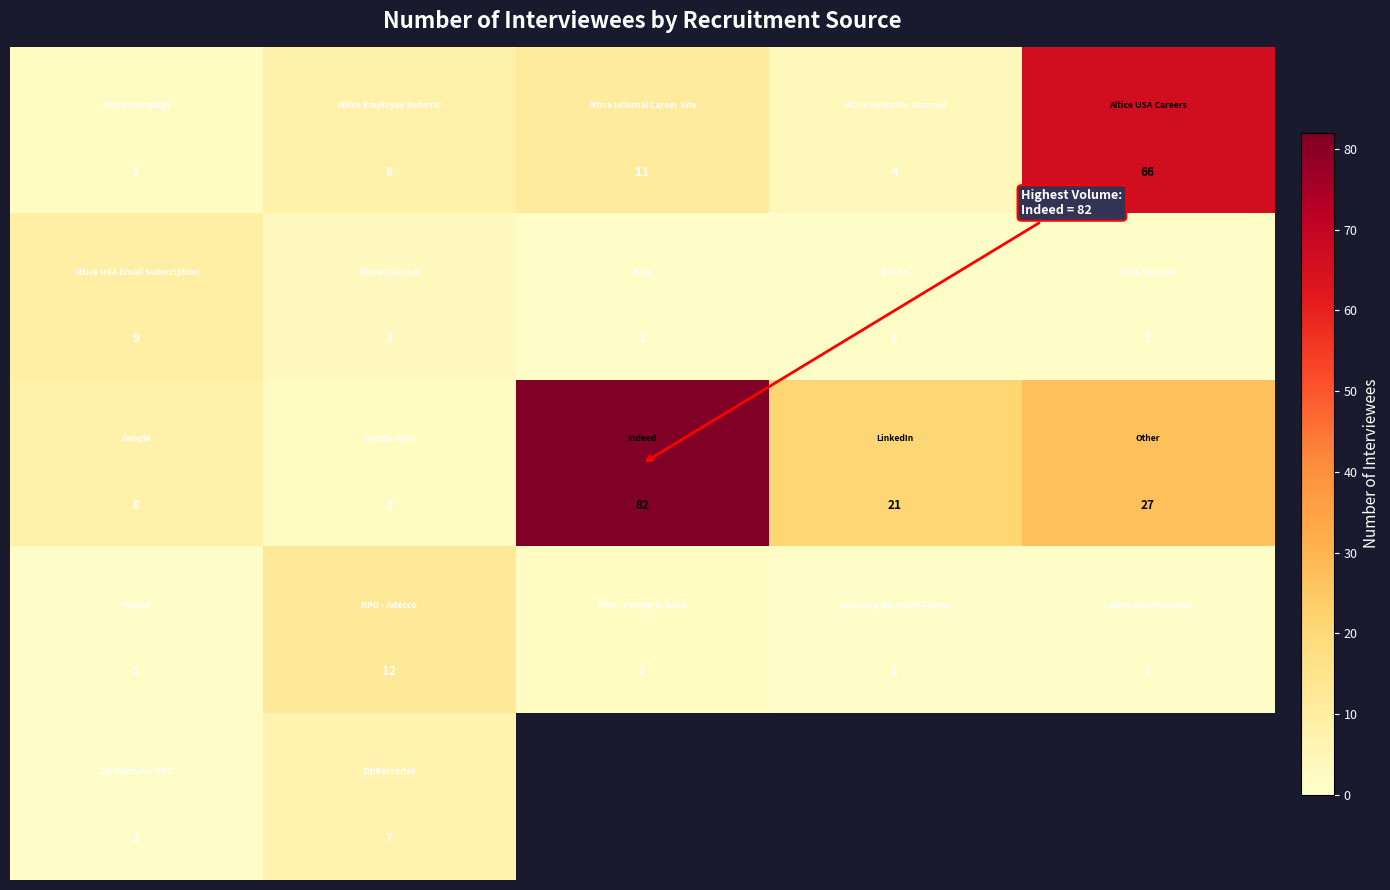

Which has a higher value, 2 or 4?

4